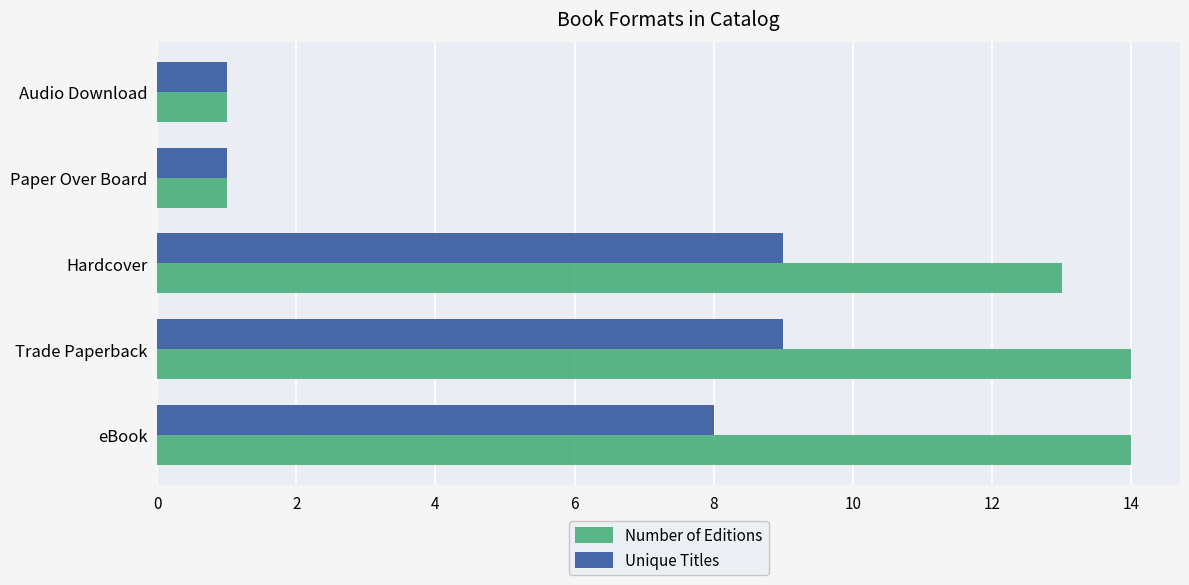

What is the maximum value for Unique Titles?

9